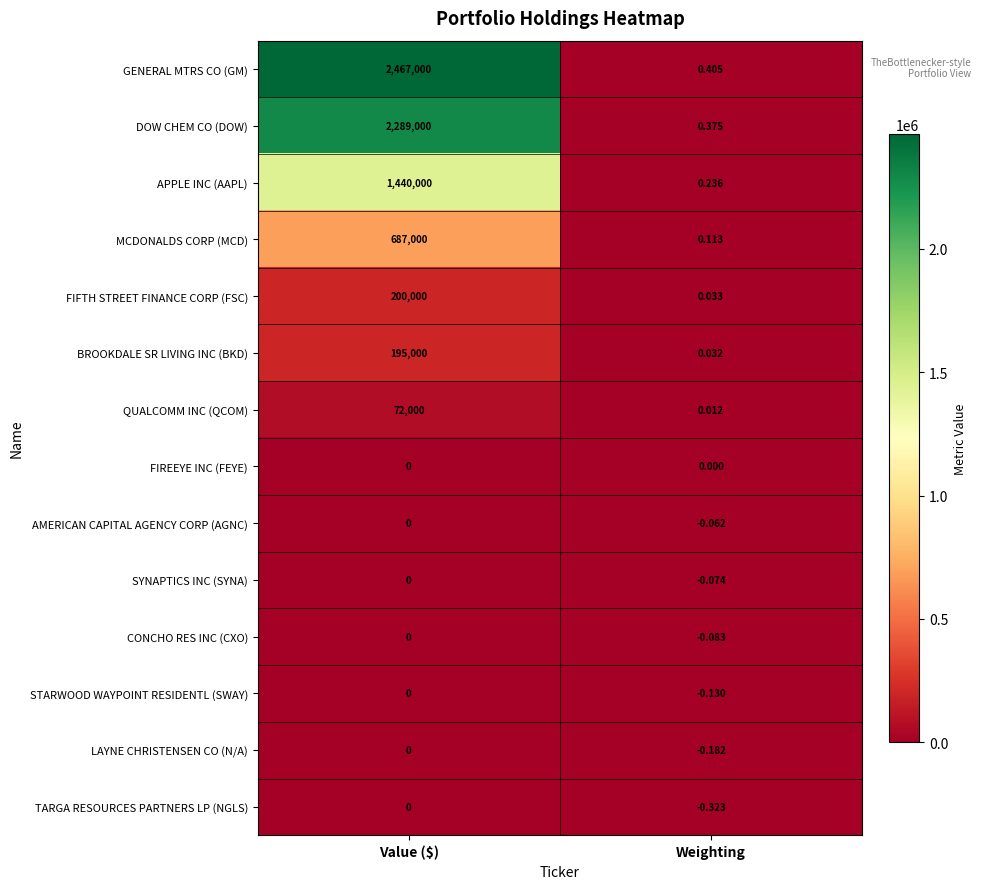

Where is BROOKDALE SR LIVING INC (BKD) nearest to the value 97500?

Weighting